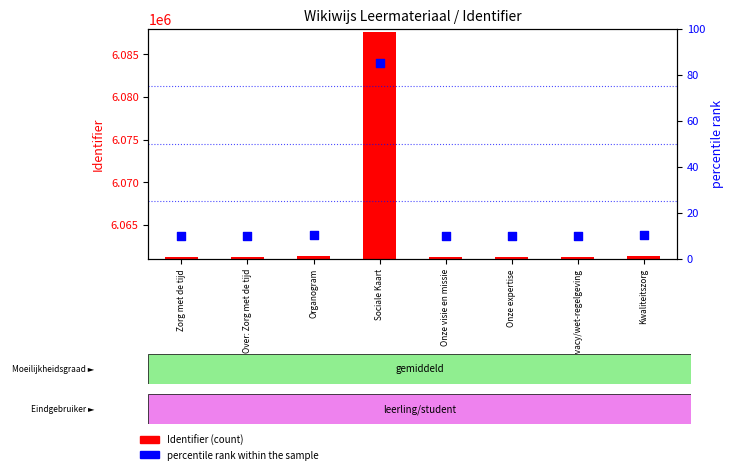

Is the value of percentile rank within the sample at Onze expertise greater than the value of Identifier (count) at Onze expertise?

No